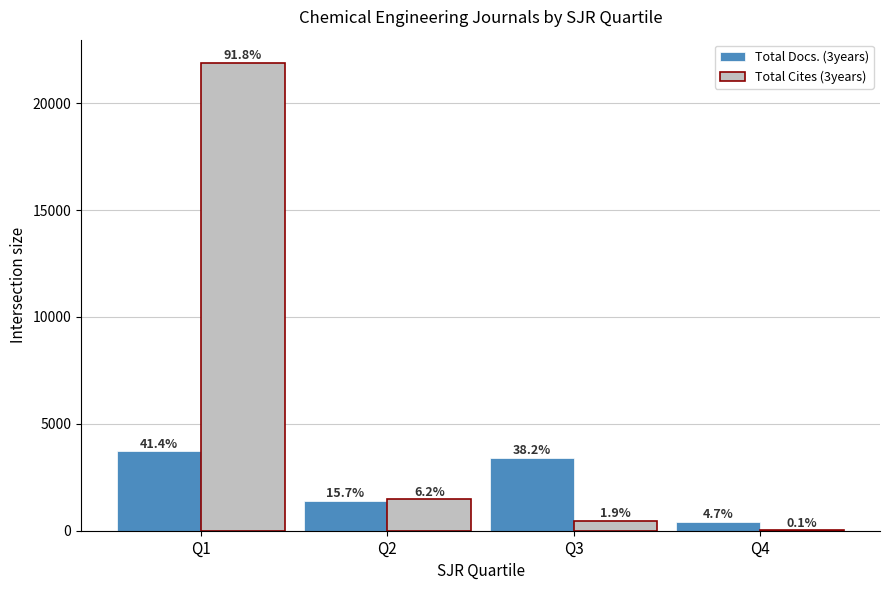

Are the bars horizontal?

No